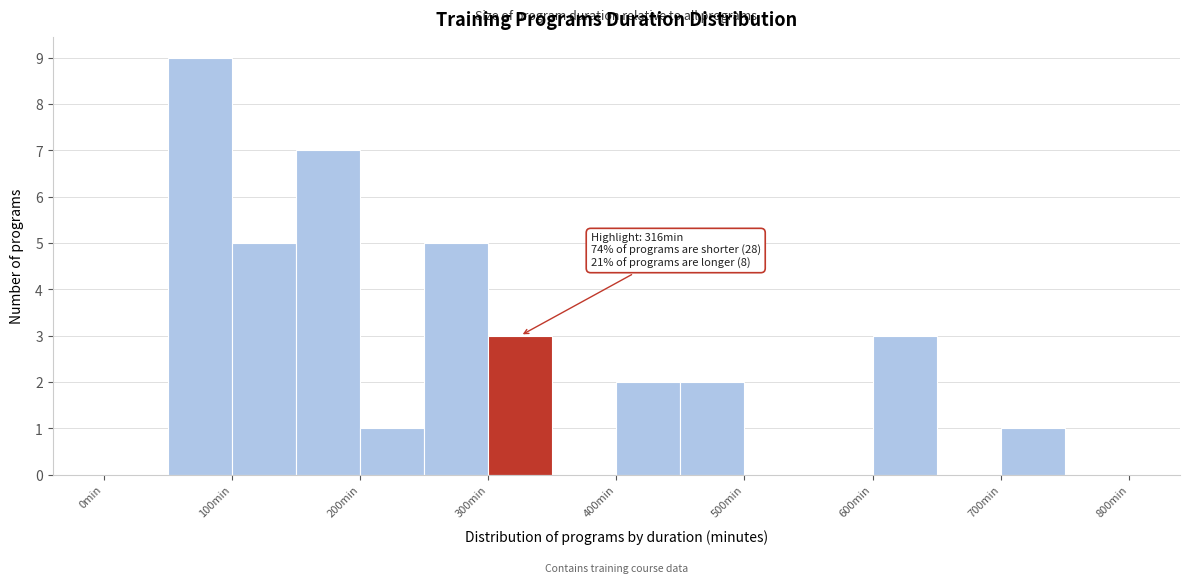

Over which range of the x-axis is the bar tallest?

50 to 100